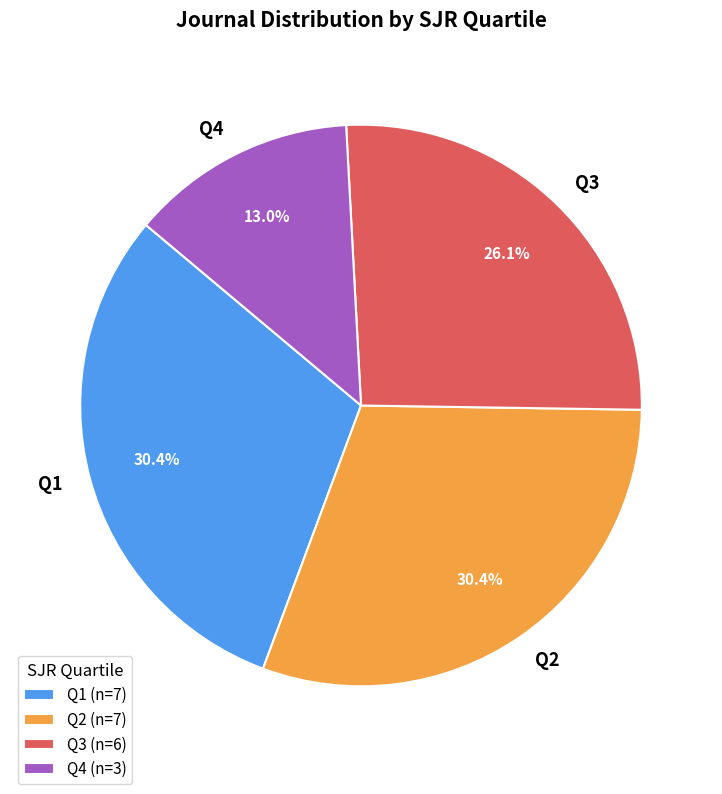

Which has a higher value, Q4 or Q3?

Q3